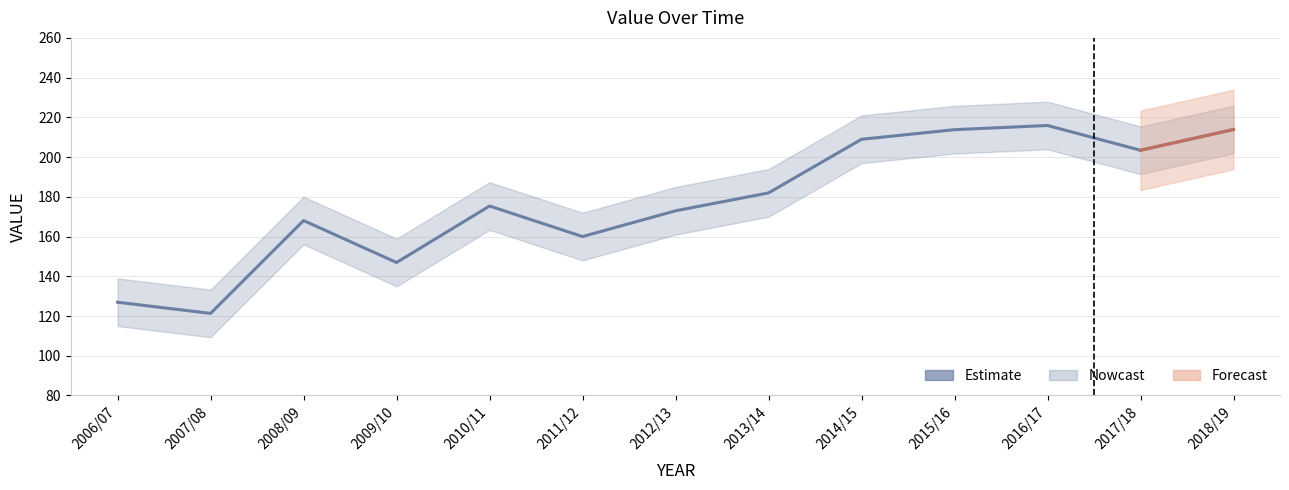

At which label does the data first exceed 175?

2010/11